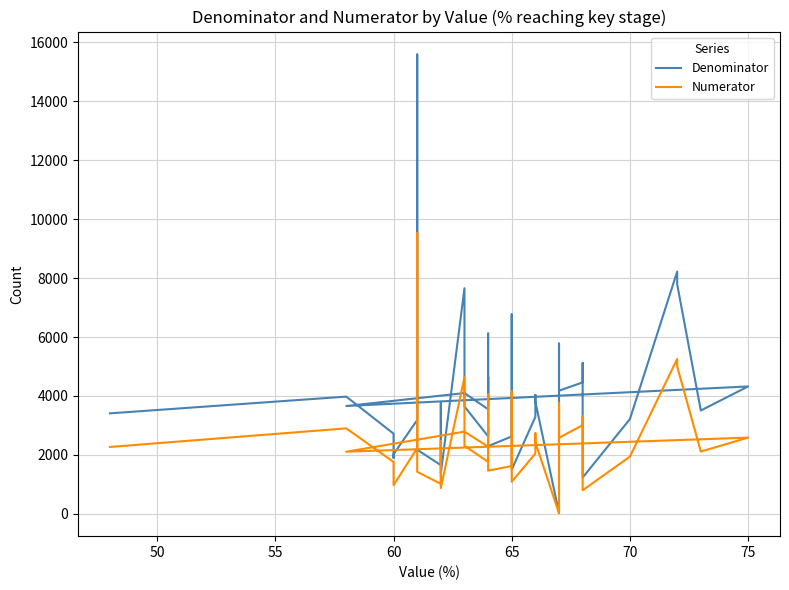

List the series in order of their overall mean, highest first.

Denominator, Numerator